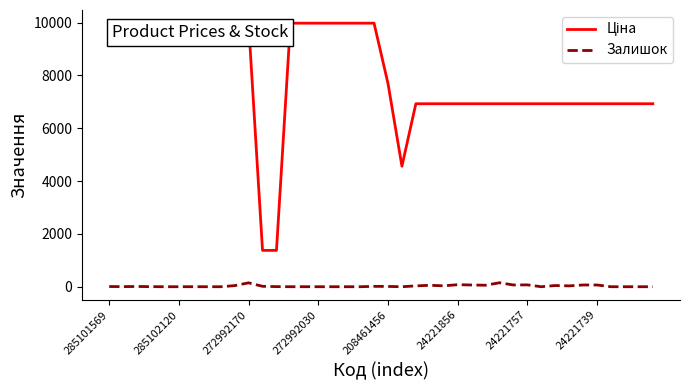

What is the maximum value shown in the chart?

9975.0